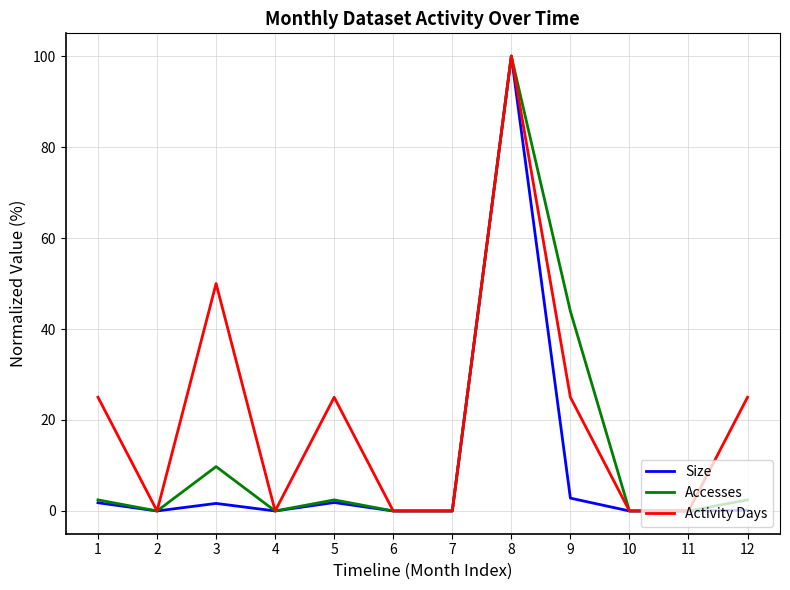

True or false: Accesses has a value of 100.0 at 8.

True